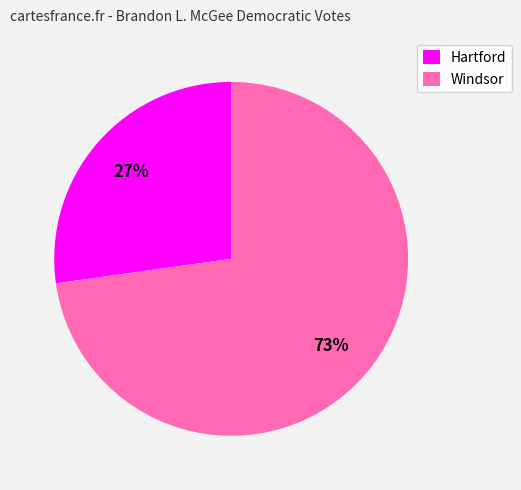

What is the smallest slice in the pie chart?

Hartford